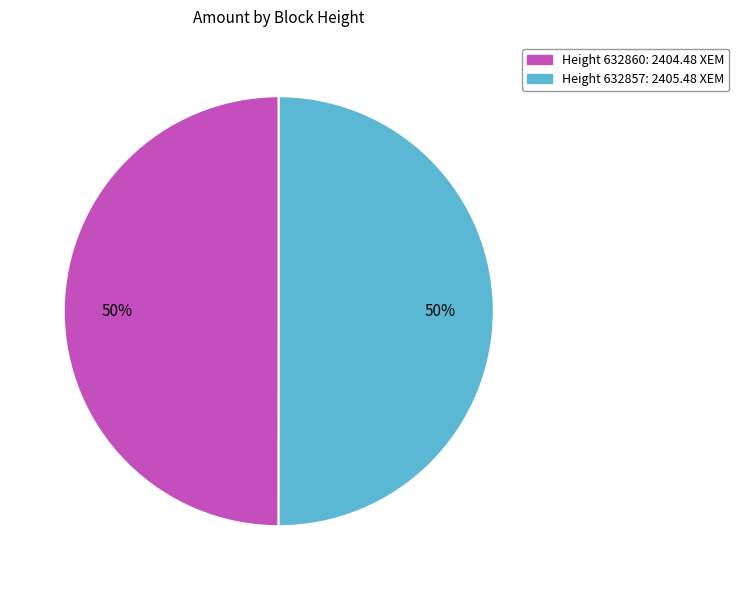

To the nearest percent, what is the average slice percentage?

50%